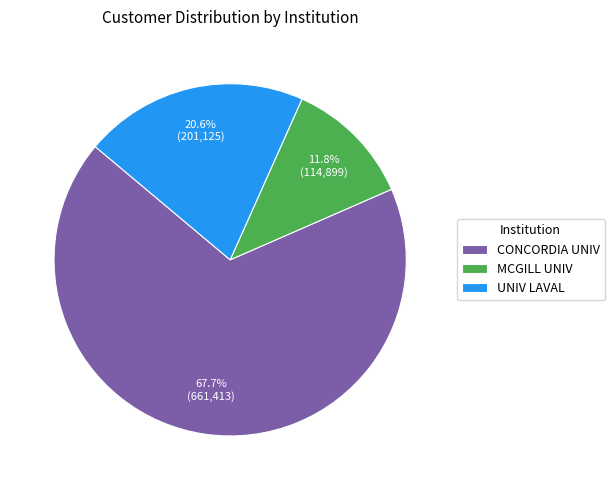

Combined, do UNIV LAVAL and CONCORDIA UNIV account for over 50%?

Yes